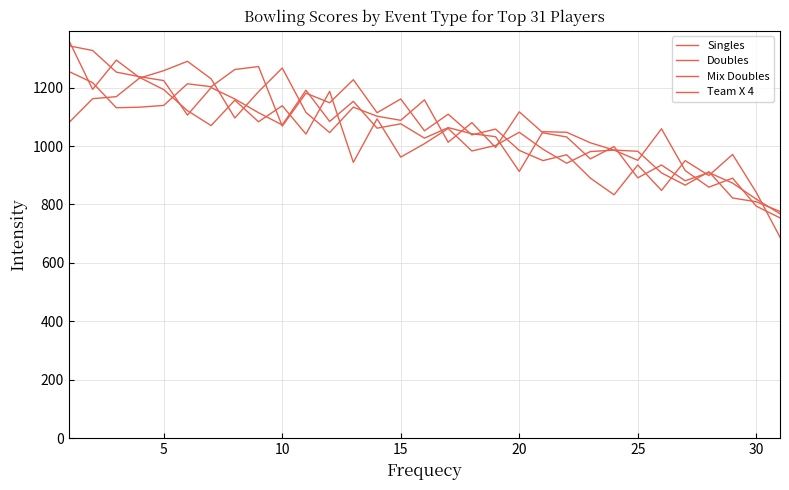

Does the chart display data point markers on the line(s)?

No